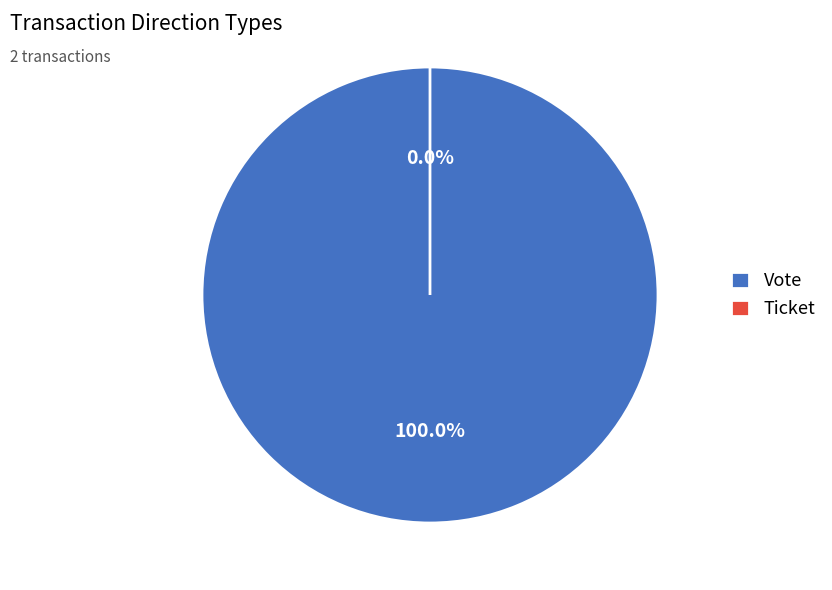

The Ticket slice represents 1% of the pie. True or false?

False